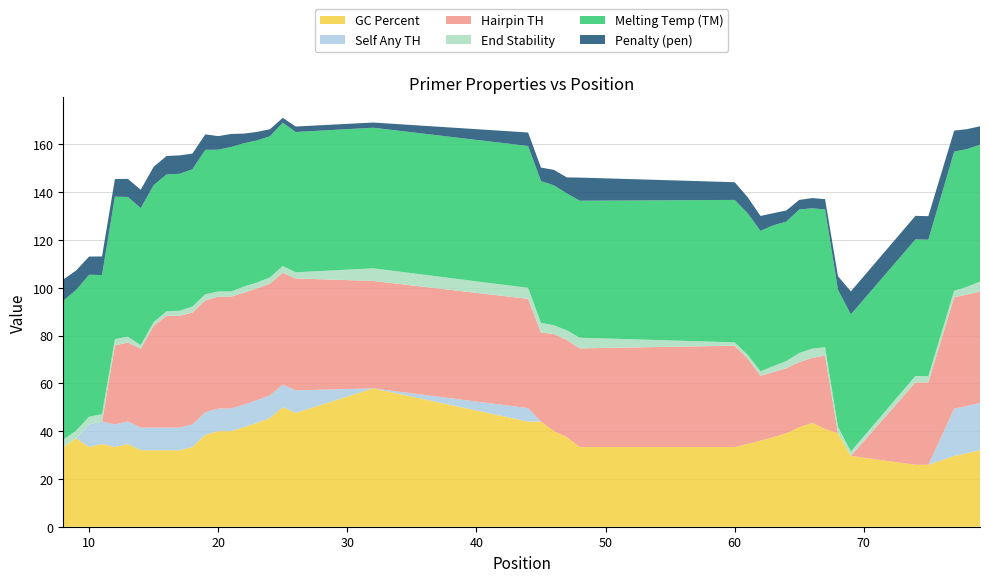

Reading left to right, what are all the values shown in this chart?

pen: 8=8.9	9=8.1	10=7.6	11=7.8	12=7.4	13=7.5	14=7.7	15=7.7	16=7.7	17=7.7	18=6.6	19=6.5	20=5.7	21=5.5	22=4.0	23=3.6	24=2.9	25=2.0	26=2.3	32=2.2	44=5.6	45=5.6	46=6.5	47=6.7	48=9.7	60=7.4	61=6.7	62=6.3	63=5.1	64=4.7	65=4.0	66=4.3	67=4.3	68=5.7	69=9.7	74=9.8	75=9.8	77=8.8	78=8.3	79=7.7
PRIMER_RIGHT_0_TM: 8=58.1	9=58.9	10=59.4	11=58.2	12=59.6	13=58.5	14=57.3	15=57.3	16=57.3	17=57.3	18=57.4	19=60.5	20=59.3	21=60.5	22=60.0	23=59.4	24=59.1	25=60.0	26=58.7	32=58.8	44=59.4	45=59.4	46=58.5	47=57.3	48=57.3	60=59.6	61=59.3	62=58.7	63=58.9	64=58.3	65=60.0	66=58.7	67=57.7	68=57.3	69=57.3	74=57.2	75=57.2	77=58.2	78=57.7	79=57.3
PRIMER_RIGHT_0_END_STABILITY: 8=3.1	9=3.2	10=3.2	11=3.0	12=2.7	13=2.4	14=1.5	15=1.5	16=1.9	17=2.1	18=2.5	19=2.5	20=2.2	21=2.2	22=2.6	23=2.5	24=2.6	25=2.8	26=2.6	32=5.3	44=4.6	45=4.0	46=3.7	47=4.0	48=4.5	60=1.4	61=1.5	62=1.9	63=2.5	64=3.0	65=3.9	66=3.9	67=3.5	68=2.7	69=1.9	74=2.7	75=2.6	77=2.7	78=3.2	79=4.2
PRIMER_RIGHT_0_HAIRPIN_TH: 8=0.0	9=0.0	10=0.0	11=0.0	12=33.0	13=33.0	14=33.0	15=42.6	16=46.8	17=46.8	18=46.8	19=46.8	20=46.8	21=46.8	22=46.8	23=46.8	24=46.8	25=46.8	26=46.8	32=44.9	44=45.7	45=37.2	46=40.6	47=40.6	48=41.3	60=42.4	61=35.8	62=27.2	63=27.2	64=27.2	65=27.2	66=27.2	67=30.7	68=0.0	69=0.0	74=34.5	75=34.5	77=46.6	78=46.6	79=46.6
PRIMER_RIGHT_0_SELF_ANY_TH: 8=0.0	9=0.0	10=9.5	11=9.5	12=9.5	13=9.5	14=9.5	15=9.5	16=9.5	17=9.5	18=9.5	19=9.5	20=9.5	21=9.5	22=9.5	23=9.5	24=9.5	25=9.5	26=9.5	32=0.0	44=5.6	45=0.0	46=0.0	47=0.0	48=0.0	60=0.0	61=0.0	62=0.0	63=0.0	64=0.0	65=0.0	66=0.0	67=0.0	68=0.0	69=0.0	74=0.0	75=0.0	77=19.8	78=19.8	79=19.8
PRIMER_RIGHT_0_GC_PERCENT: 8=33.3	9=37.0	10=33.3	11=34.6	12=33.3	13=34.6	14=32.0	15=32.0	16=32.0	17=32.0	18=33.3	19=38.5	20=40.0	21=40.0	22=41.7	23=43.5	24=45.5	25=50.0	26=47.6	32=57.9	44=44.0	45=44.0	46=40.0	47=37.5	48=33.3	60=33.3	61=34.6	62=36.0	63=37.5	64=39.1	65=41.7	66=43.5	67=40.9	68=39.1	69=29.6	74=25.9	75=25.9	77=29.6	78=30.8	79=32.0